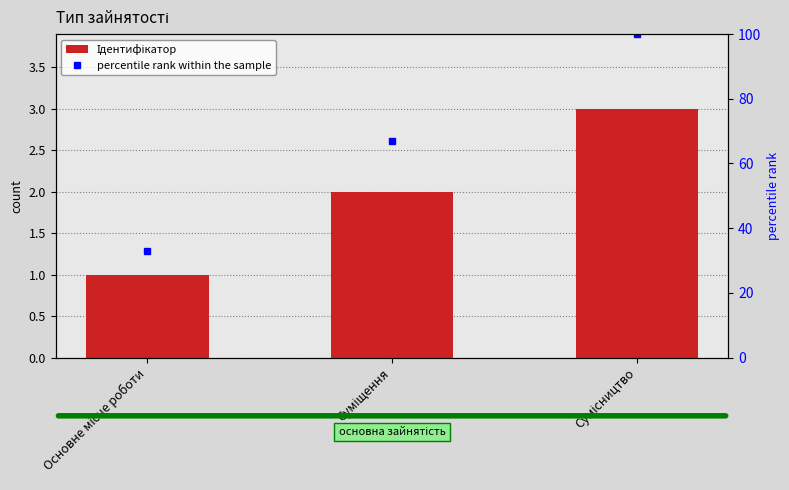

What is the difference between the maximum and minimum values in the percentile rank within the sample series?

67